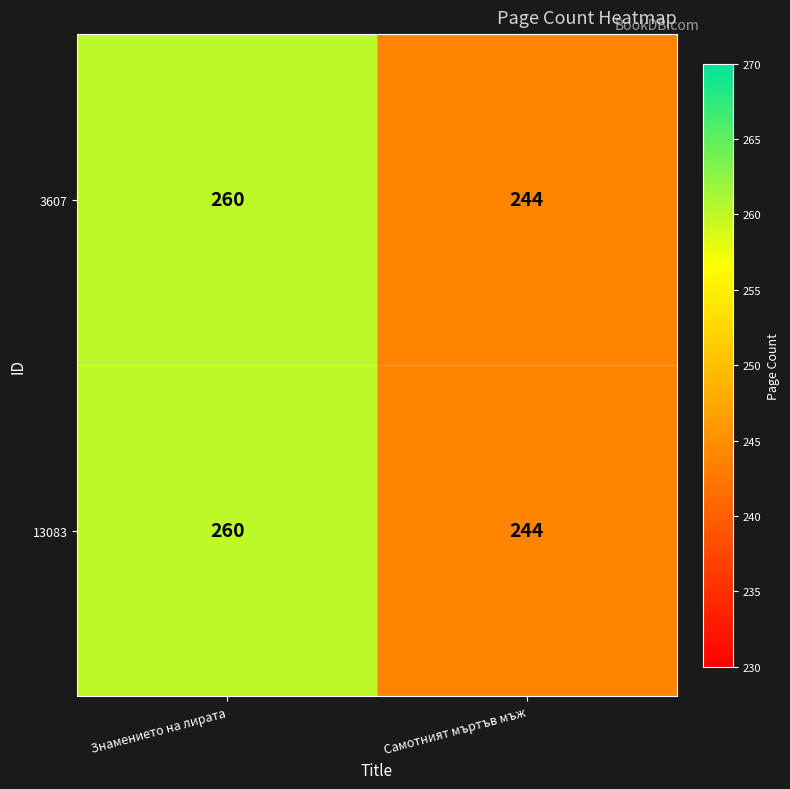

At which category is the sum across all series the highest?

Знамението на лирата